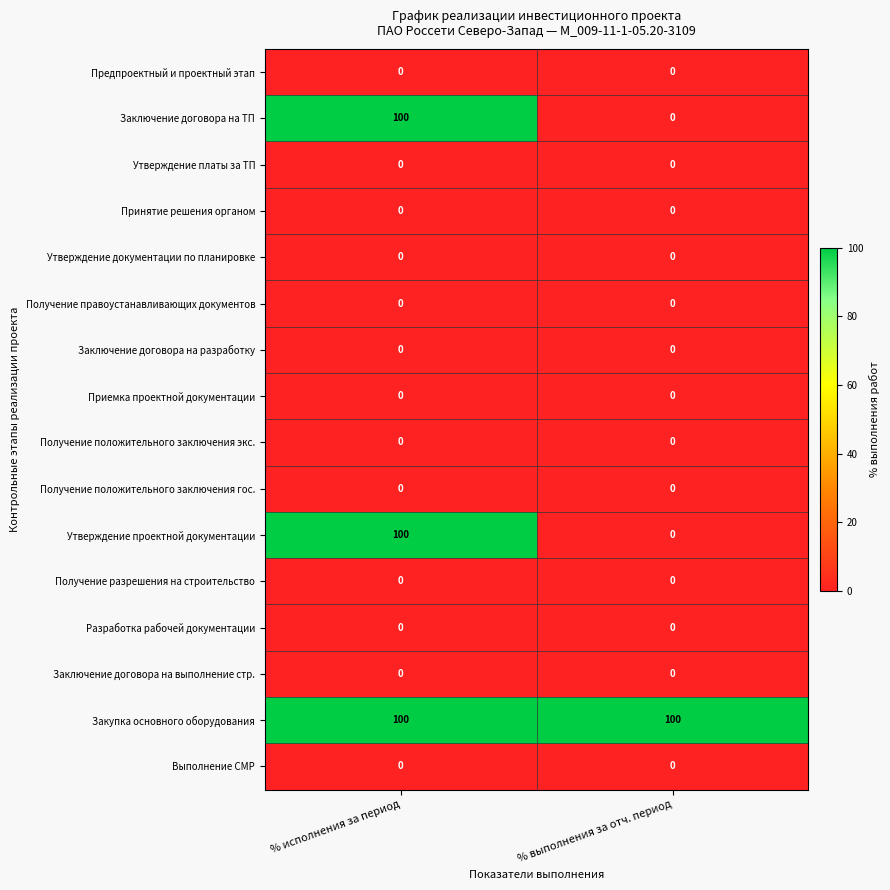

What is the average value of the Утверждение проектной документации series?

50